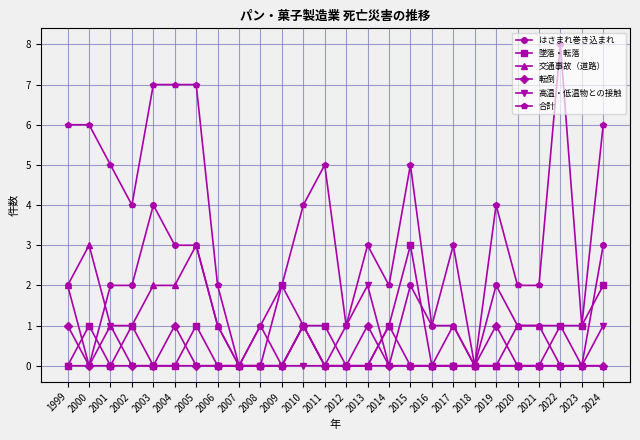

What is the value of the はさまれ巻き込まれ point at the 21st from the left?

2